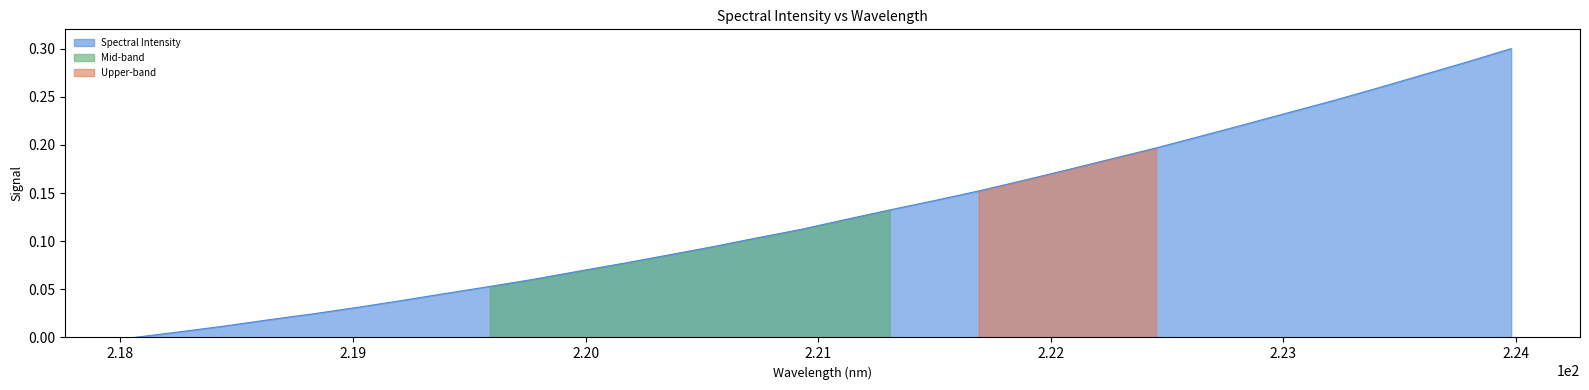

True or false: the data shows 0.1 at 223.7895.

False